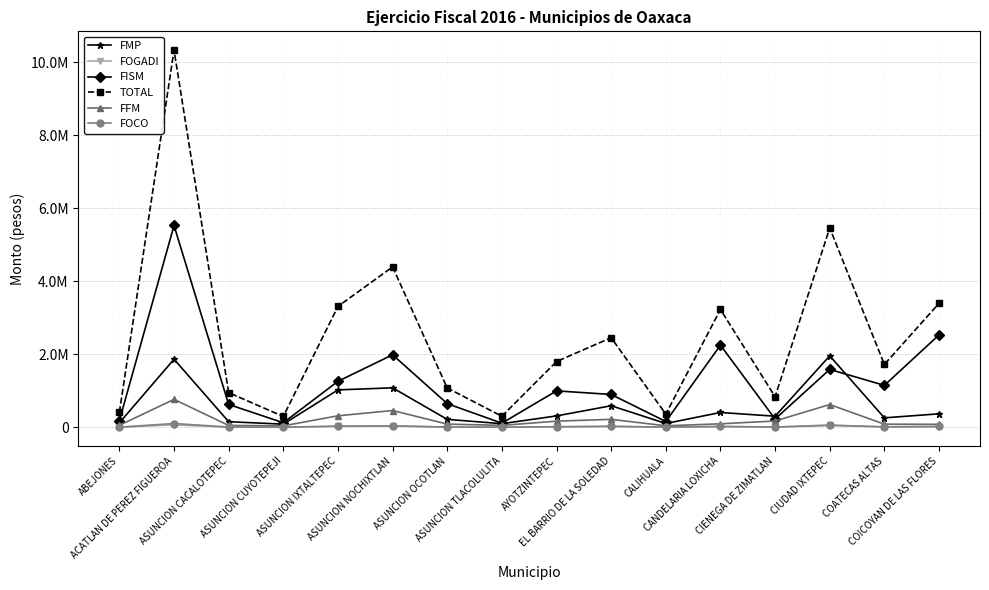

What is the label of the 13th point from the right?

ASUNCION CUYOTEPEJI